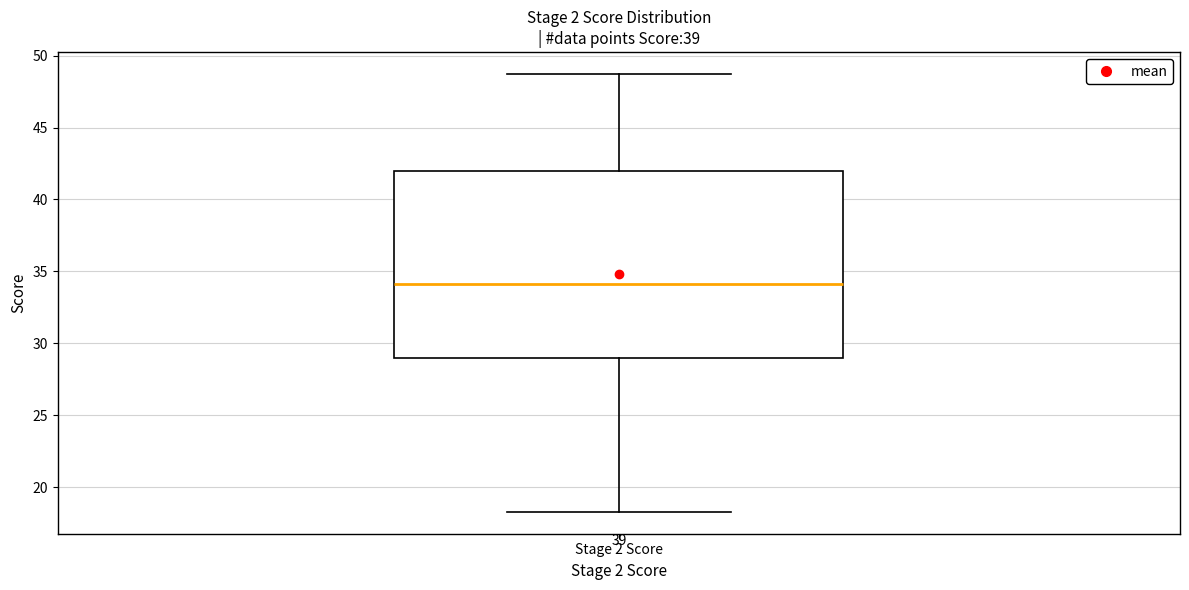

Read this box plot against the y-axis: the position of the median line, the range covered by the box, and the ends of both whiskers. The values are not printed on the chart, so give them approximately, as read against the axis.

median 34.0, box 29.0 to 42.0, whiskers 18.5 to 48.5